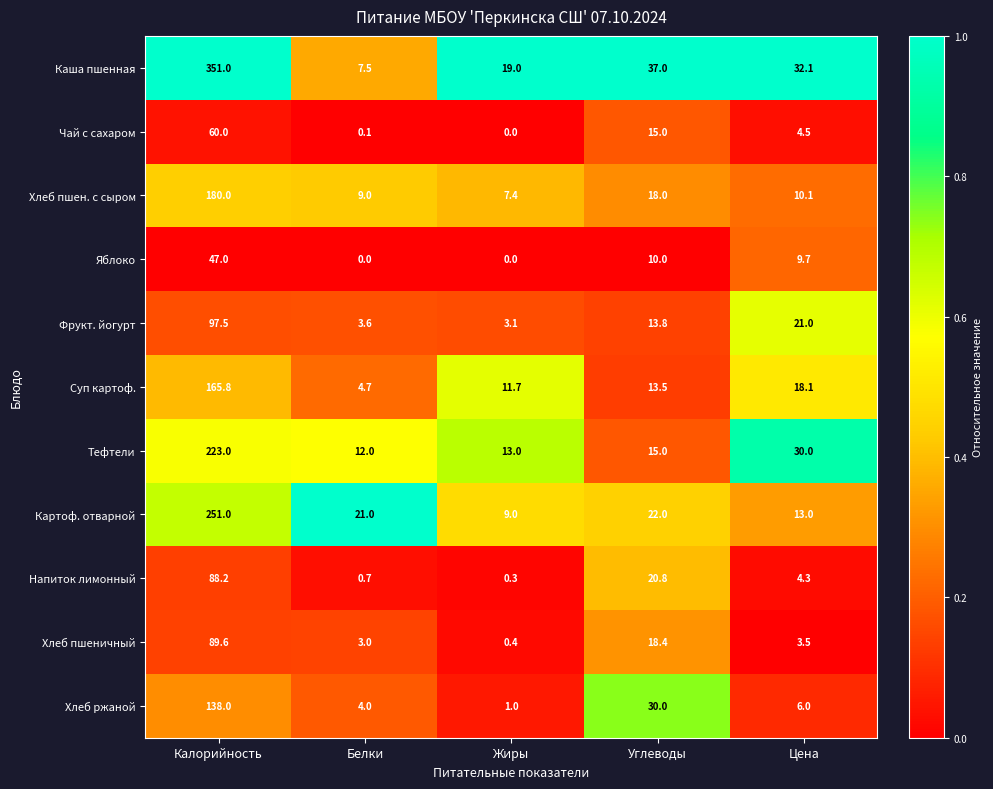

What is the approximate value of Напиток лимонный at Углеводы?

20.8